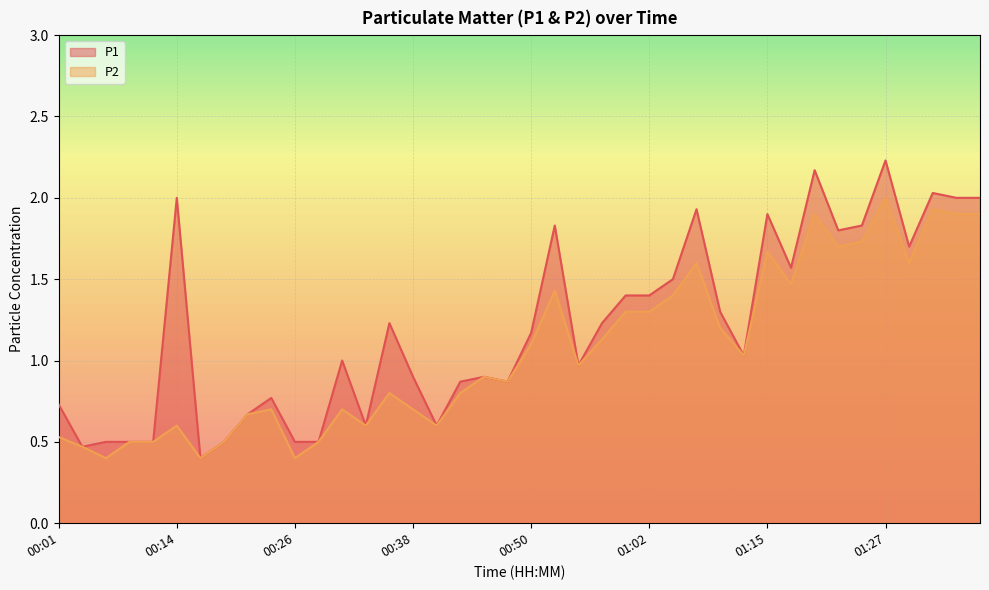

What is the total value across all series at 00:50?

2.3